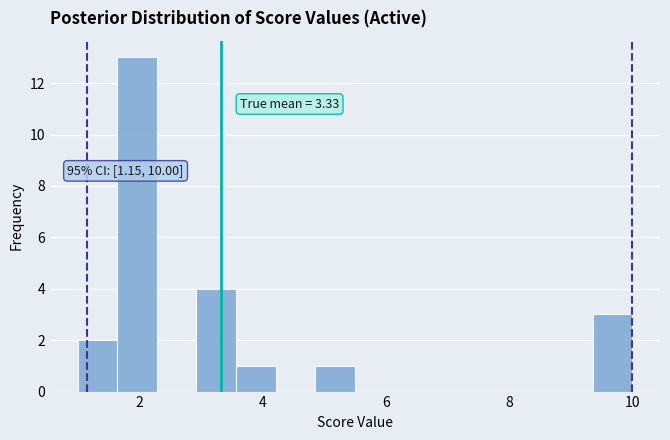

Around what value on the x-axis is the tallest bar? Give the approximate position of its centre, as read against the axis.

2.0